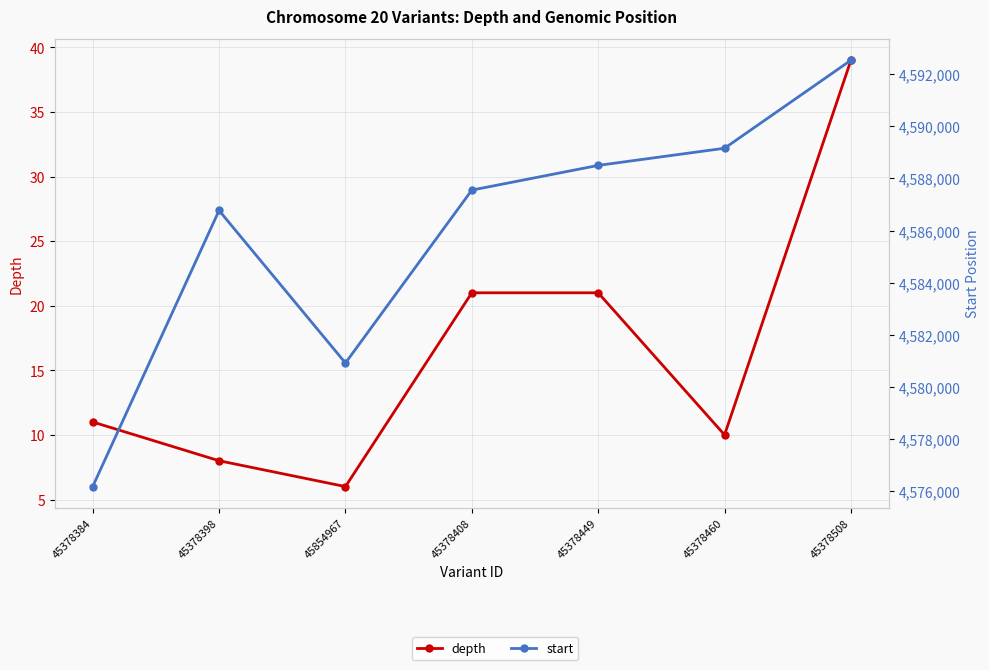

Between 45378408 and 45378508, which is larger?

45378508